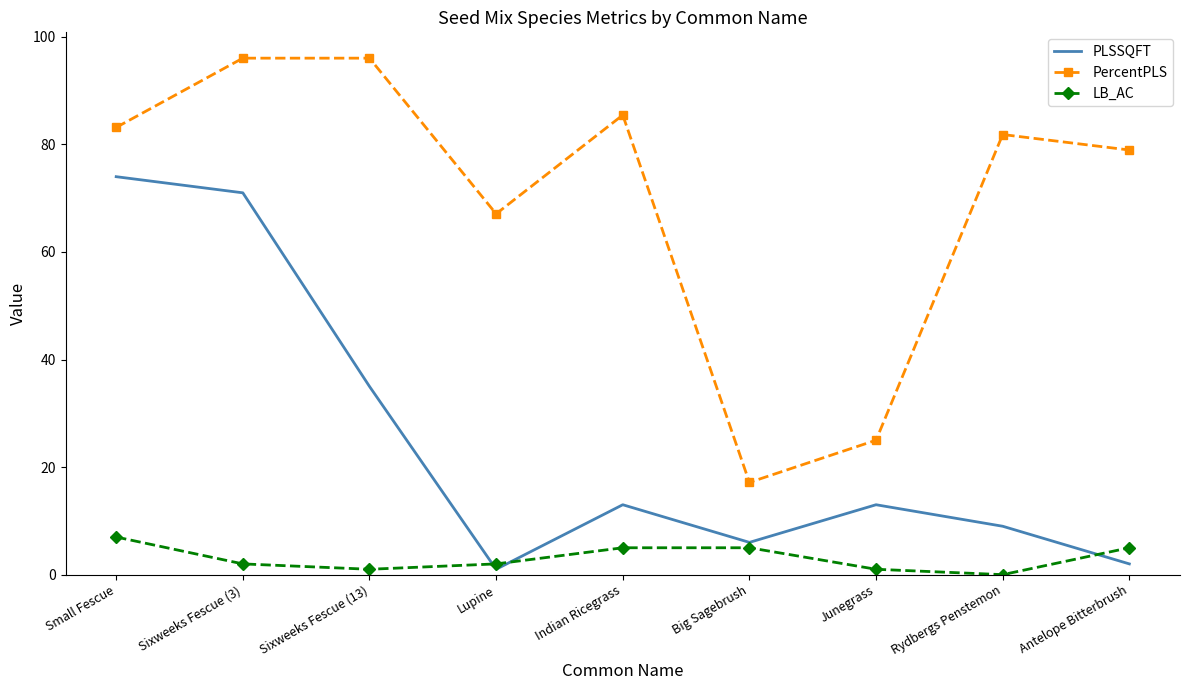

At how many categories does at least one series exceed 87?

2